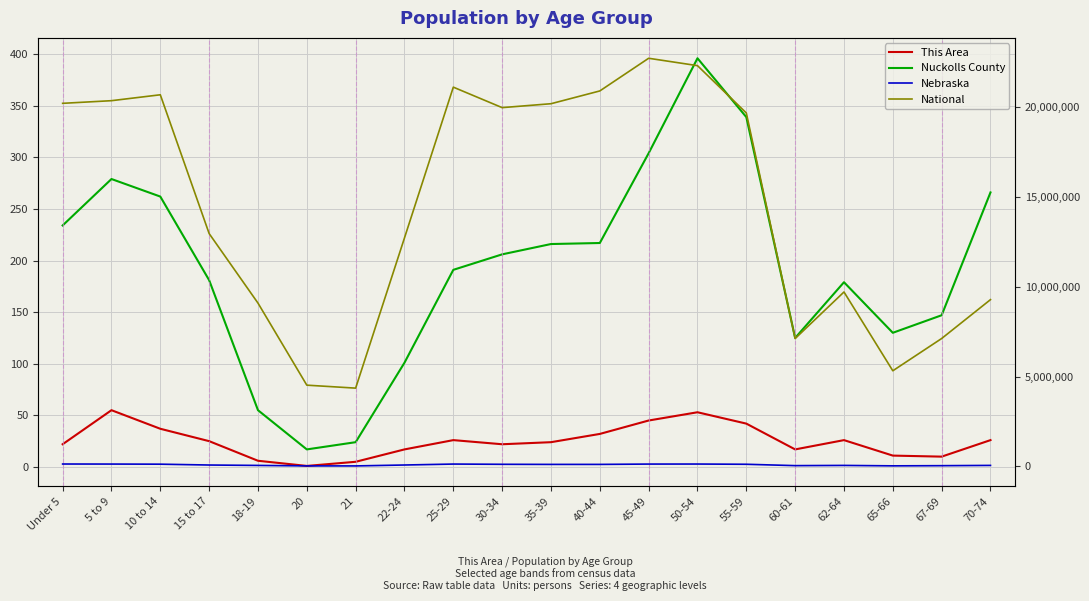

At 22-24, list the series in order from largest to smallest.

National, Nebraska, Nuckolls County, This Area